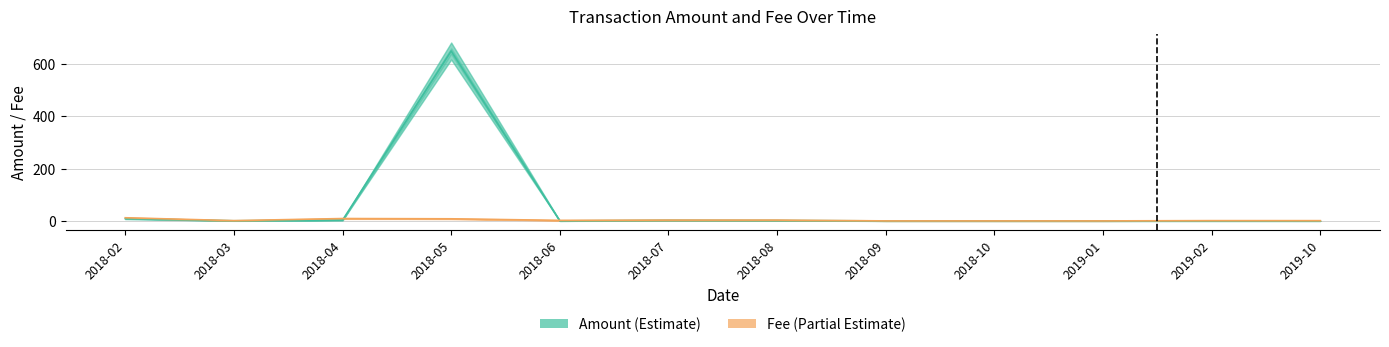

Reading left to right, extract all data points from this chart.

Amount: 8.6	0.4	3.0	649.7	0.0	2.0	1.4	0.0	0.0	0.0	0.0	0.0
Fee: 12.0	1.0	9.0	8.0	2.0	3.0	3.0	0.0	0.0	0.0	1.0	0.9